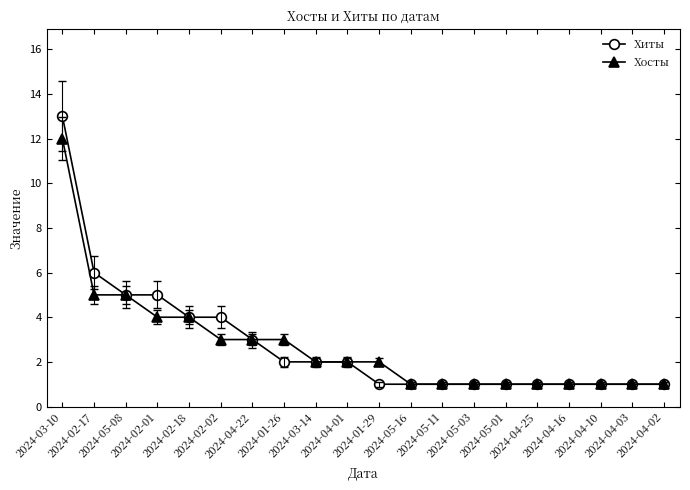

List the series in order of their peak value, highest first.

Хиты, Хосты